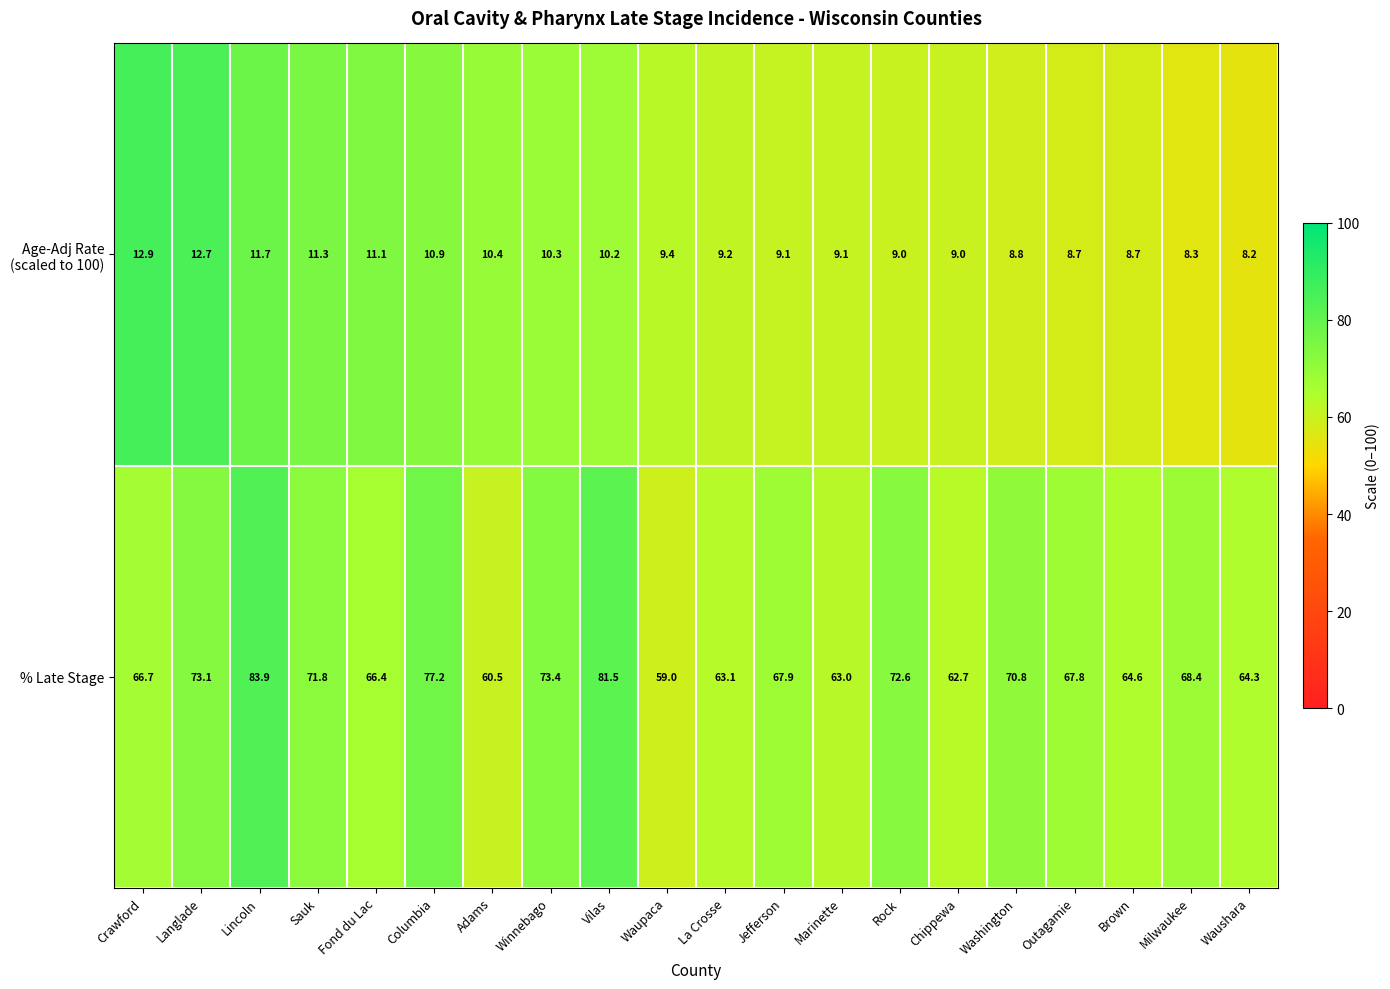

The value of % Late Stage at Outagamie is 17.7. True or false?

False